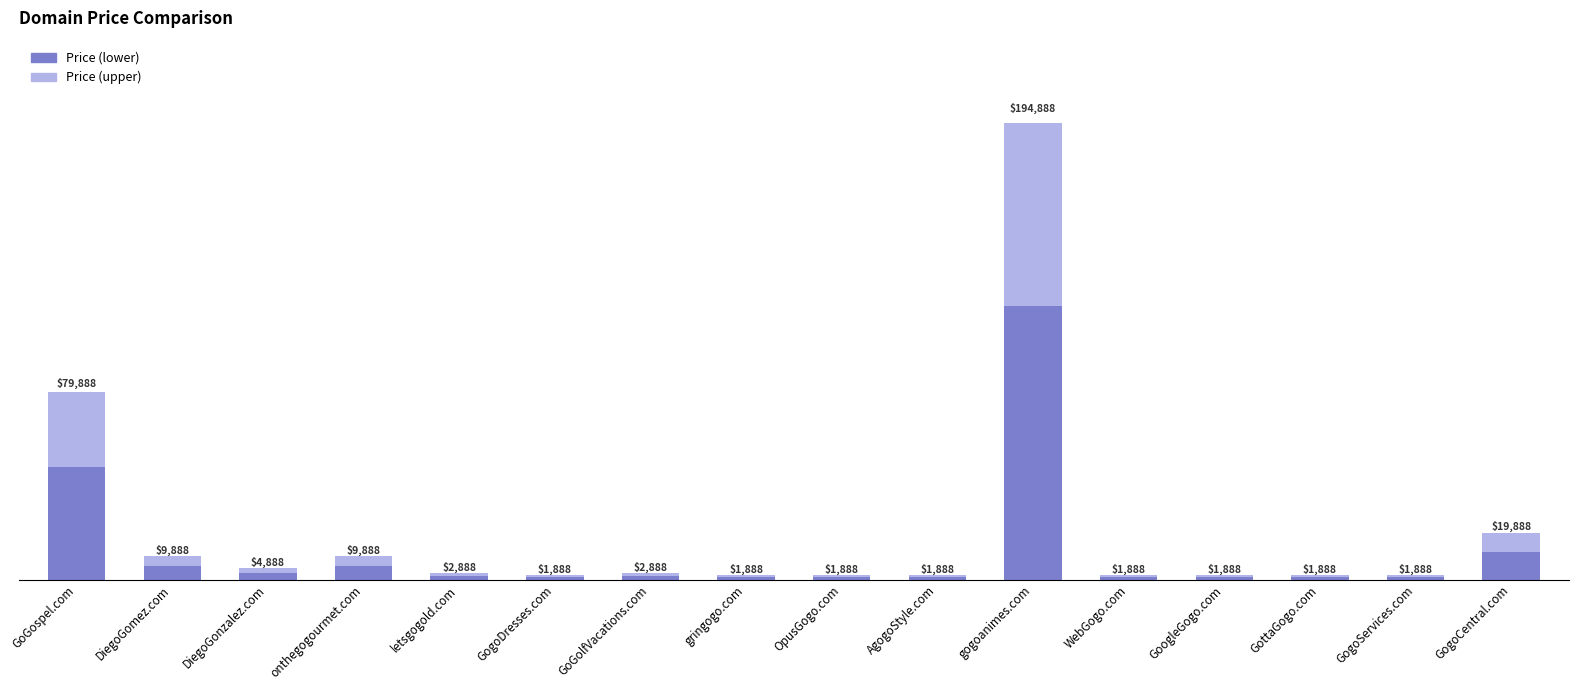

The value at DiegoGomez.com is 9888. True or false?

True